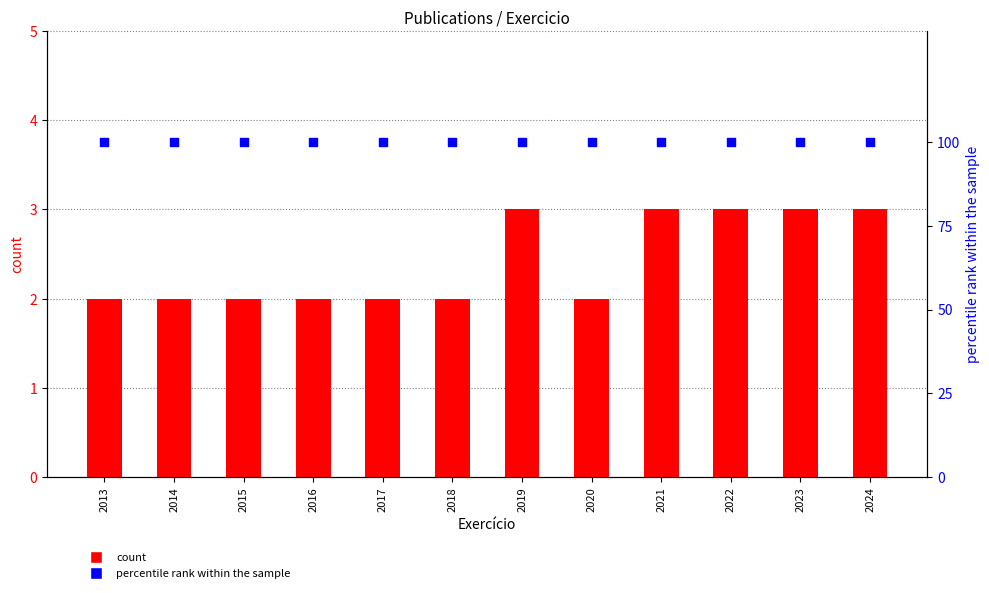

Is the value of percentile rank within the sample at 2017 greater than the value of count at 2018?

Yes